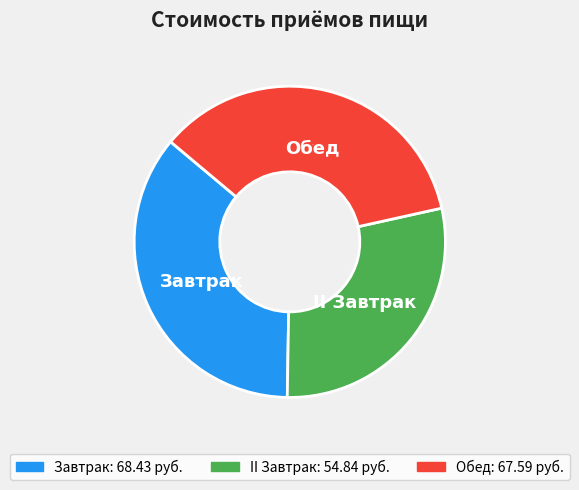

Between II Завтрак and Завтрак, which is larger?

Завтрак